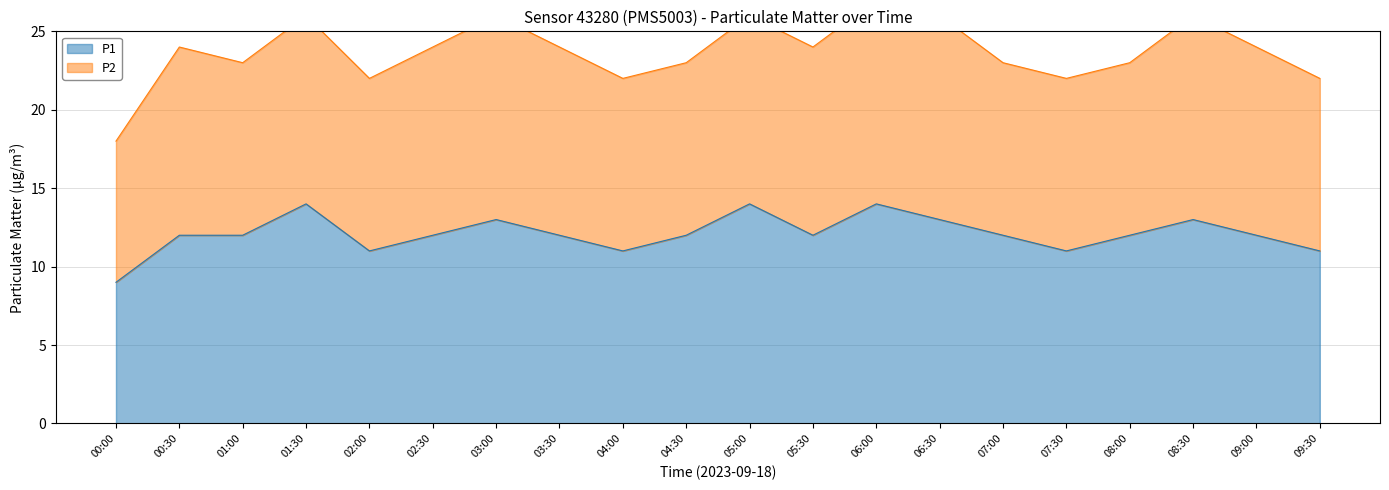

Reading right to left, what are all the values shown in this chart?

11	12	13	12	11	12	13	14	12	14	12	11	12	13	12	11	14	12	12	9